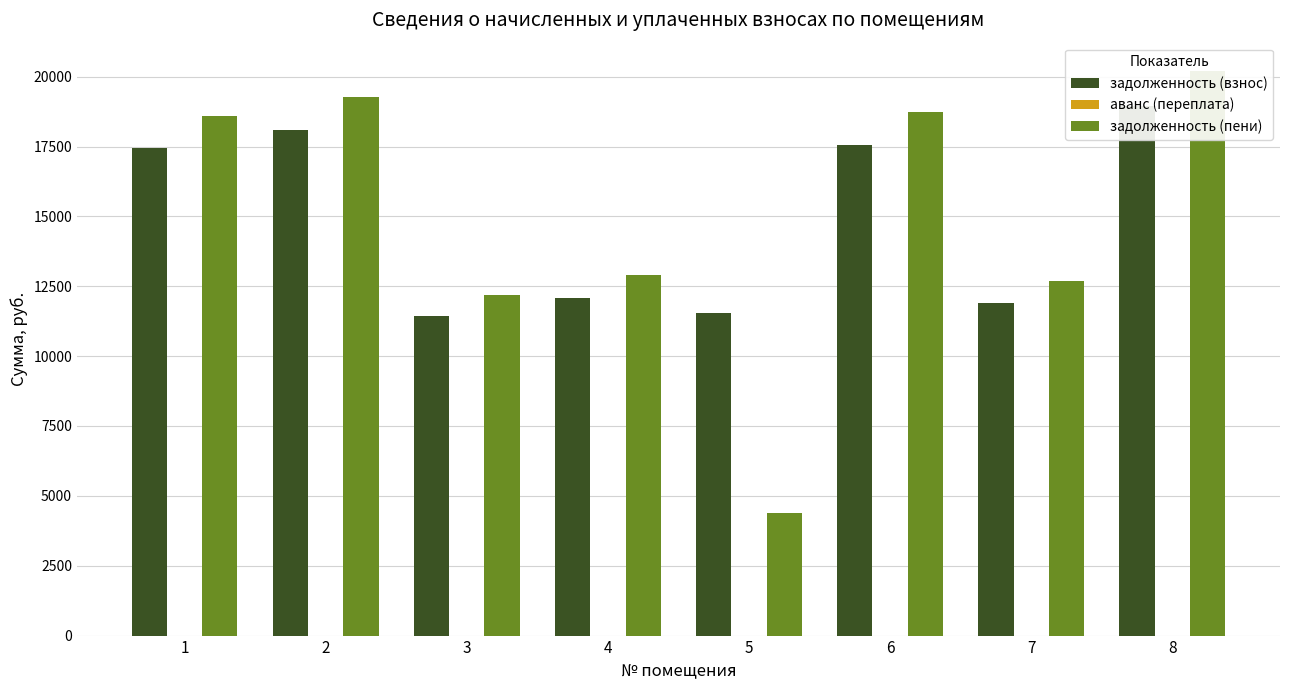

What is the spread (max minus min) of values at 1?

18591.7